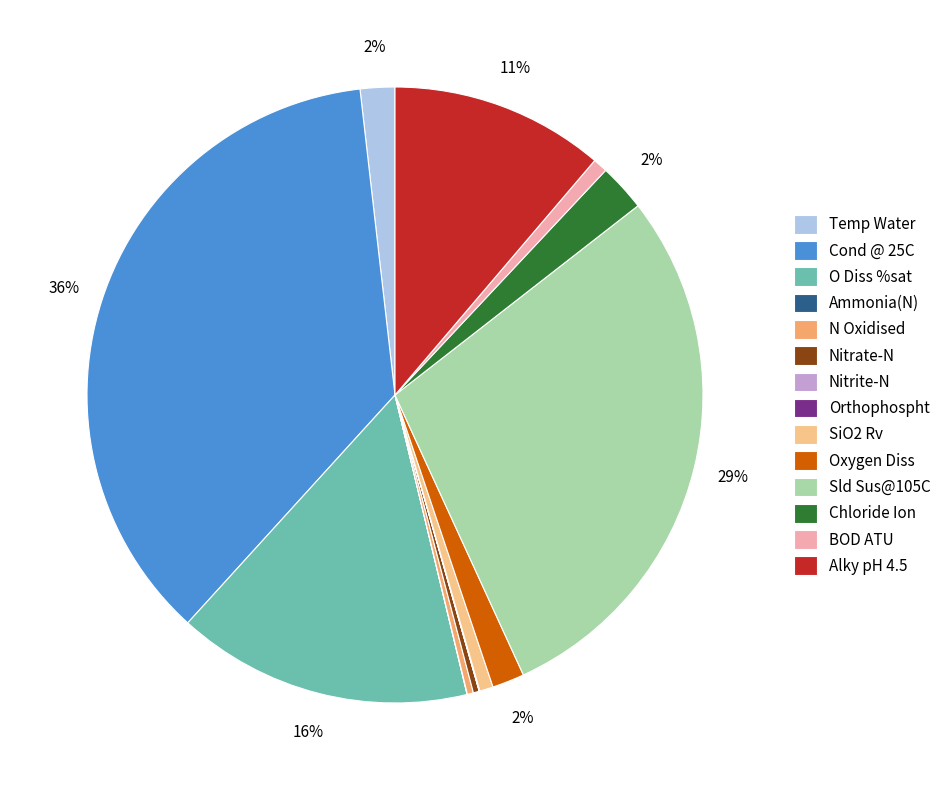

To the nearest percent, what is the average slice percentage?

7%